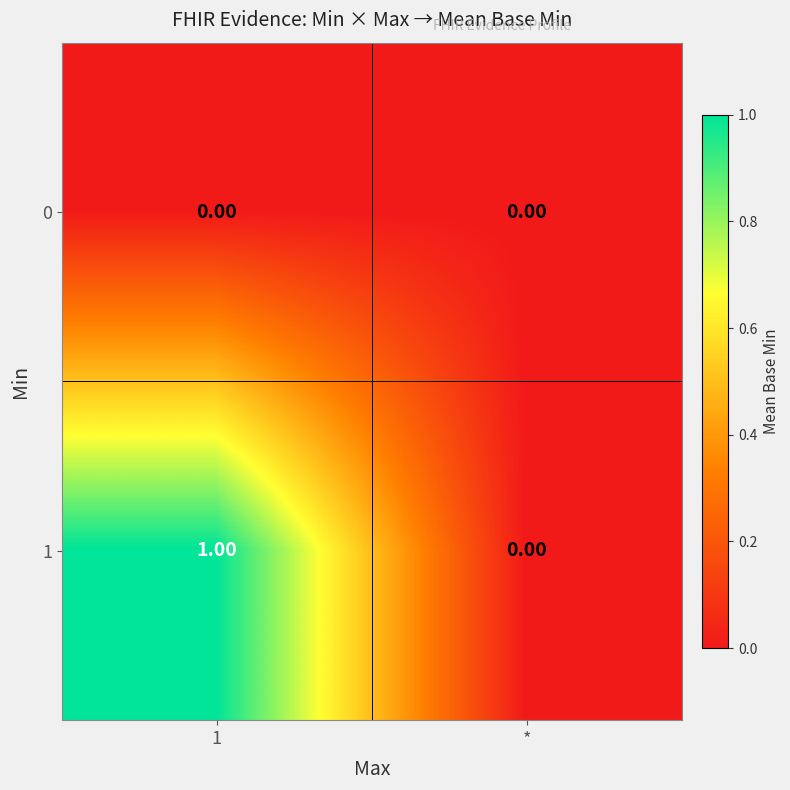

Which category has the lowest value in the 1 series?

*